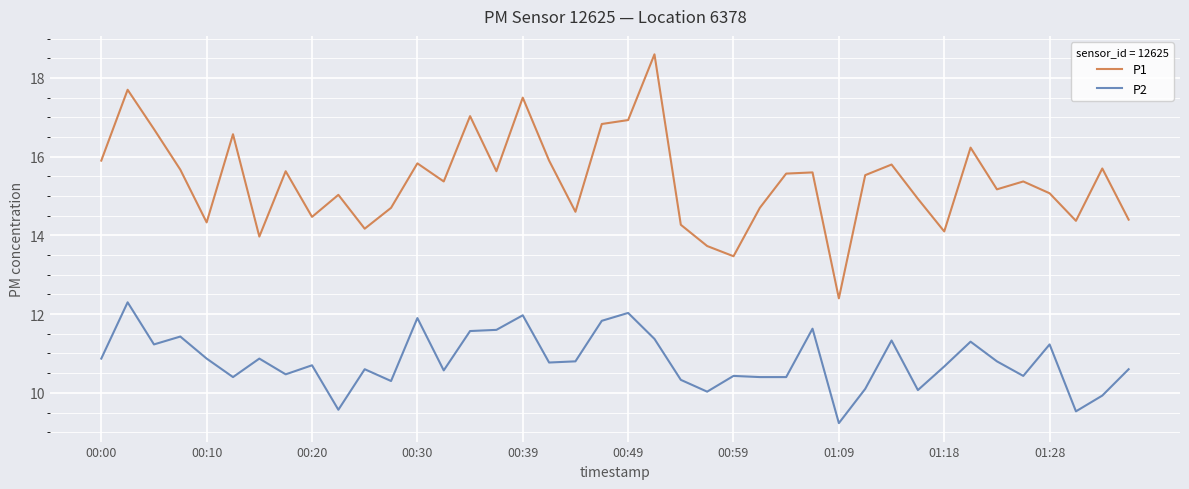

What is the difference between the maximum and minimum values in the P2 series?

3.1